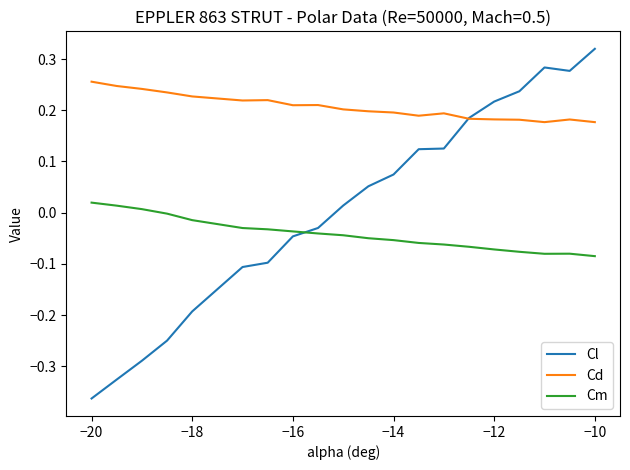

Which series has the largest total across all categories?

Cd